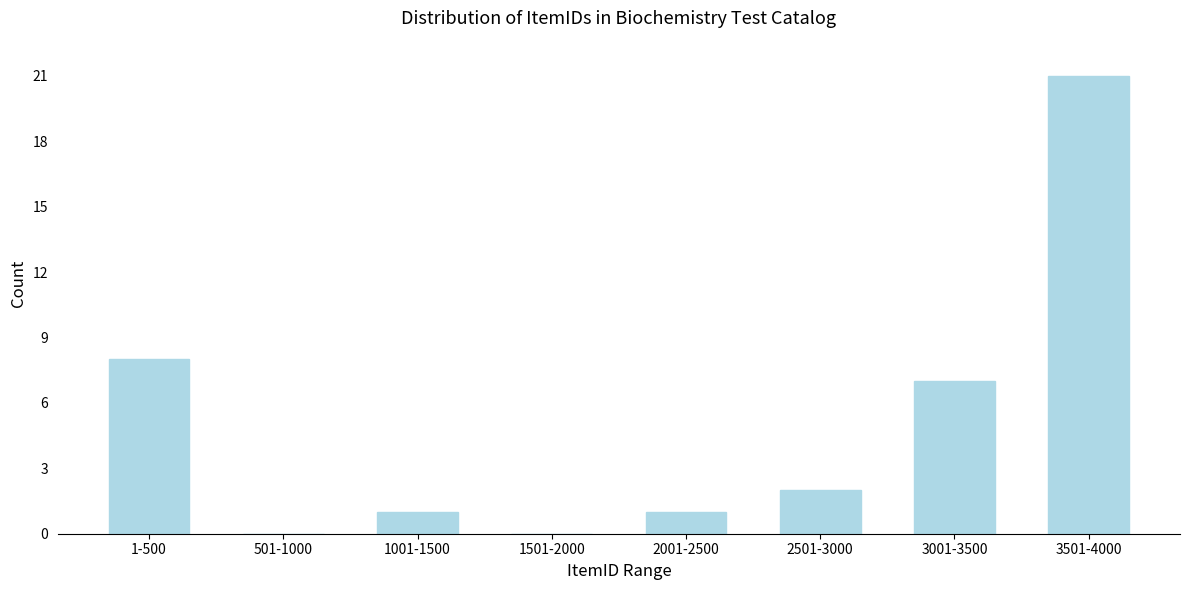

Reading left to right, what are all the values shown in this chart?

1-500=8	501-1000=0	1001-1500=1	1501-2000=0	2001-2500=1	2501-3000=2	3001-3500=7	3501-4000=21